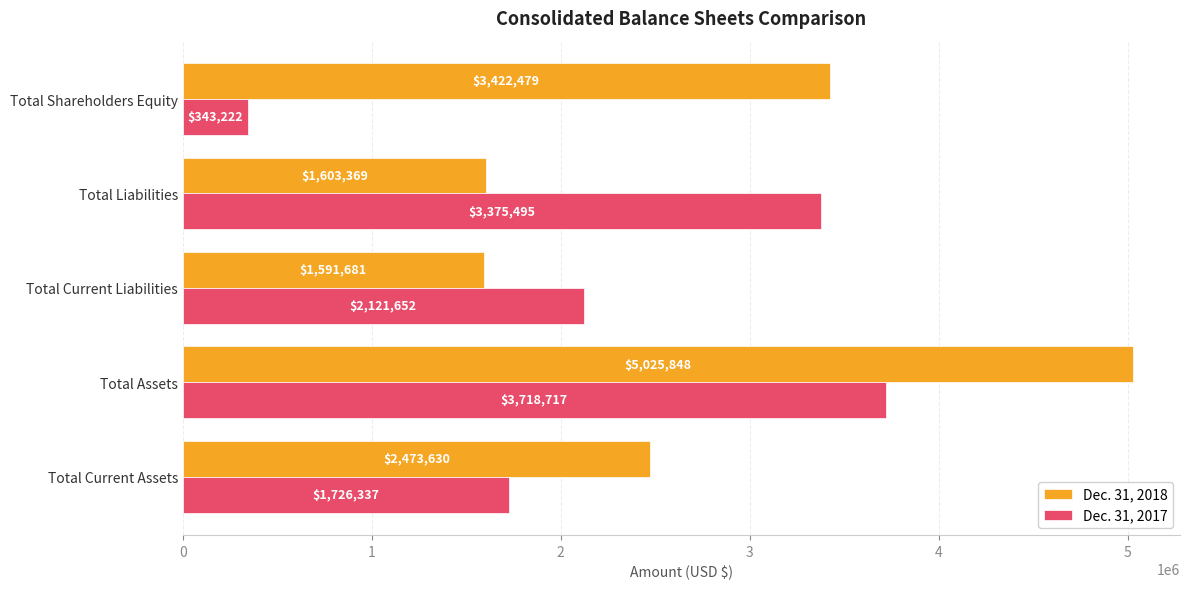

The Dec. 31, 2017 series shows 3342739 at Total Current Liabilities. True or false?

False